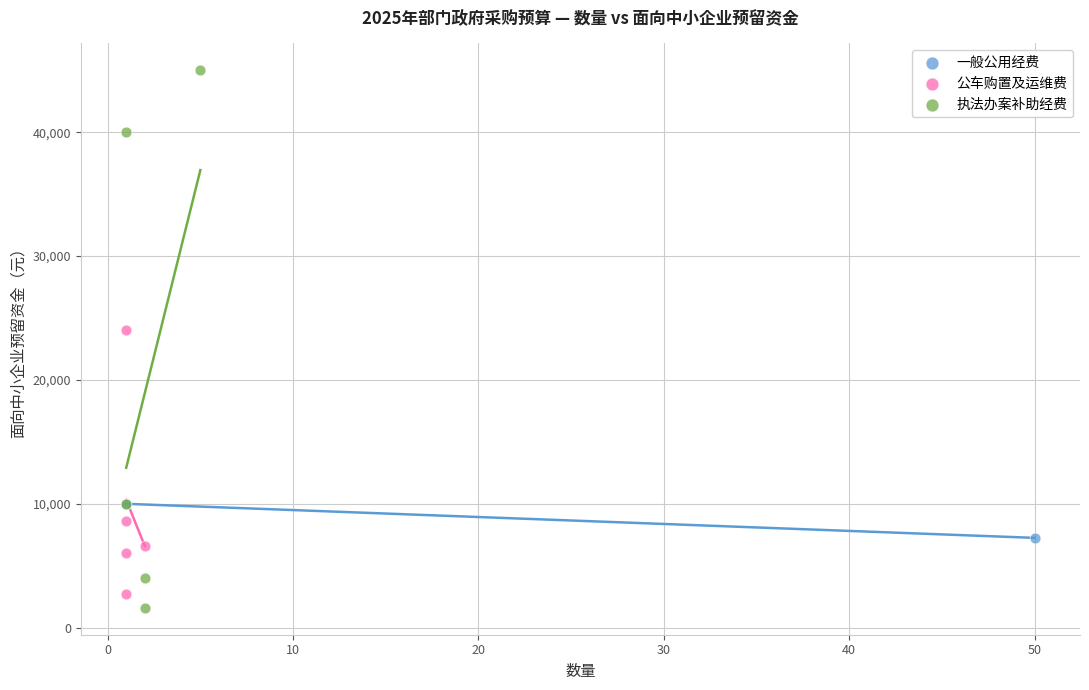

What are all the series names shown in the legend?

一般公用经费, 公车购置及运维费, 执法办案补助经费